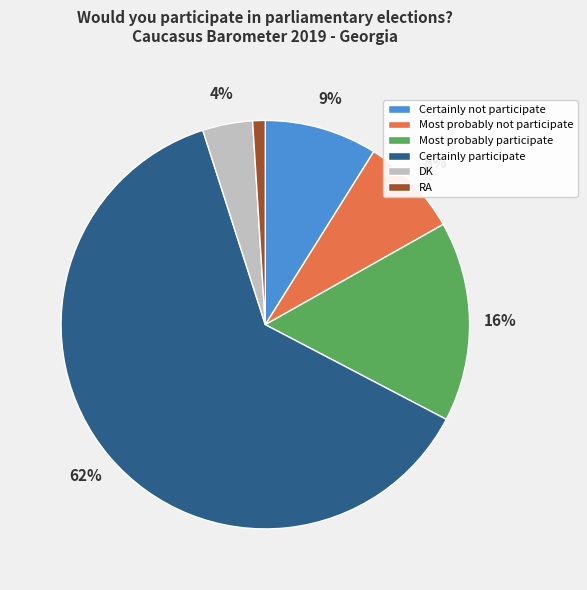

To the nearest percent, what is the difference between the largest and smallest slice percentages?

61%